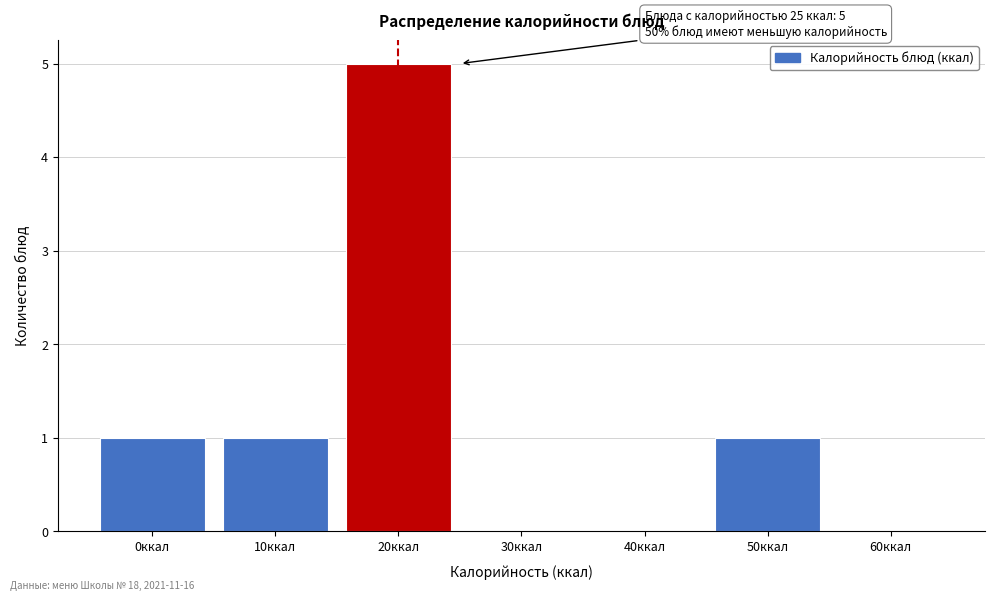

Reading left to right, extract all data points from this chart.

0ккал=1	10ккал=1	20ккал=5	30ккал=0	40ккал=0	50ккал=1	60ккал=0